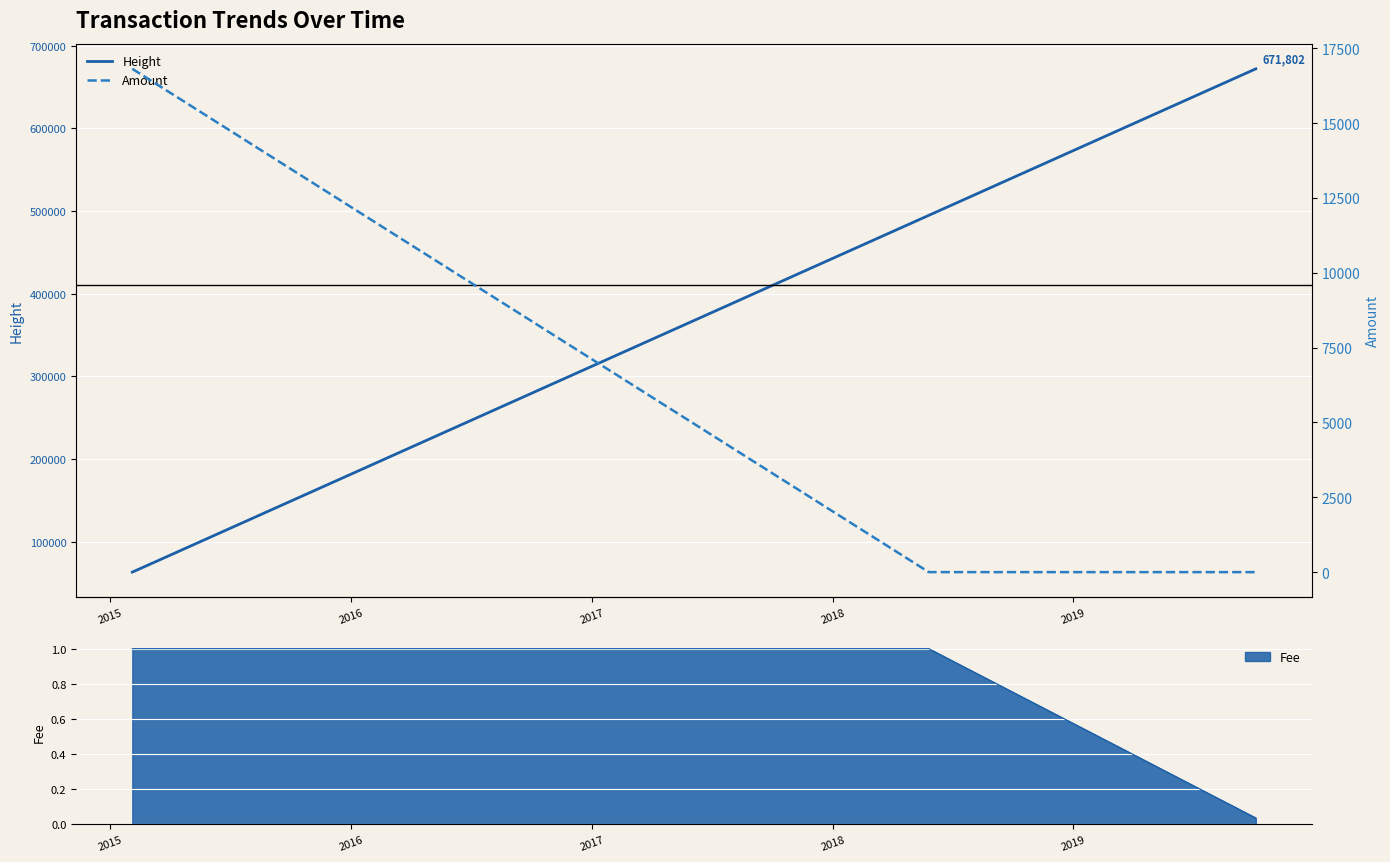

How many values in the Fee series are below 1?

1